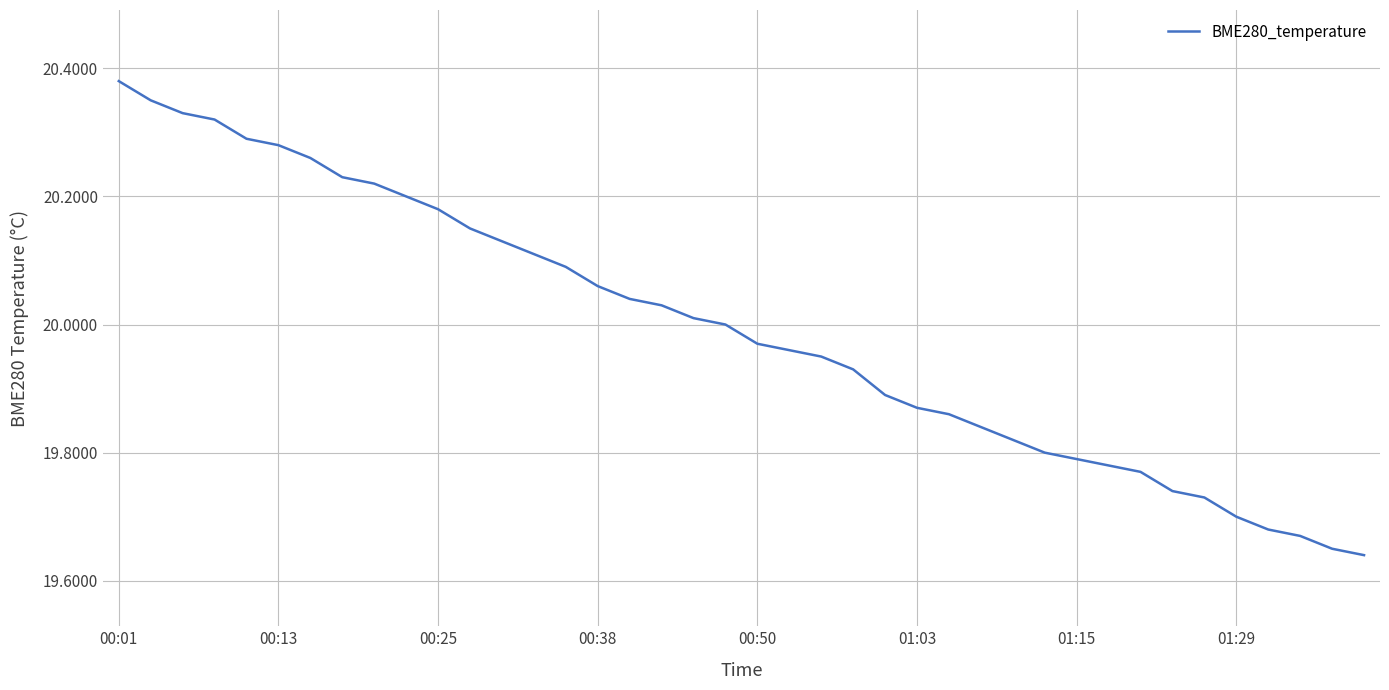

What is the difference between the maximum and minimum values?

0.7